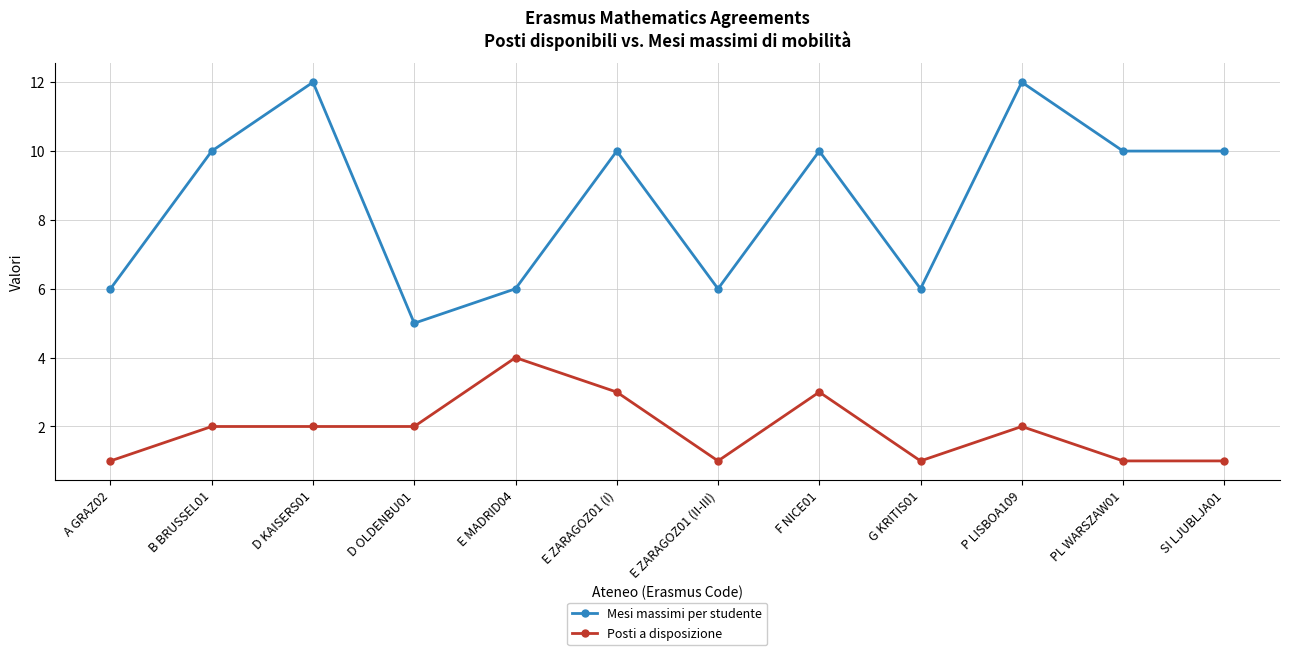

Between E ZARAGOZ01 (I) and PL WARSZAW01, which series saw the biggest shift?

Posti a disposizione